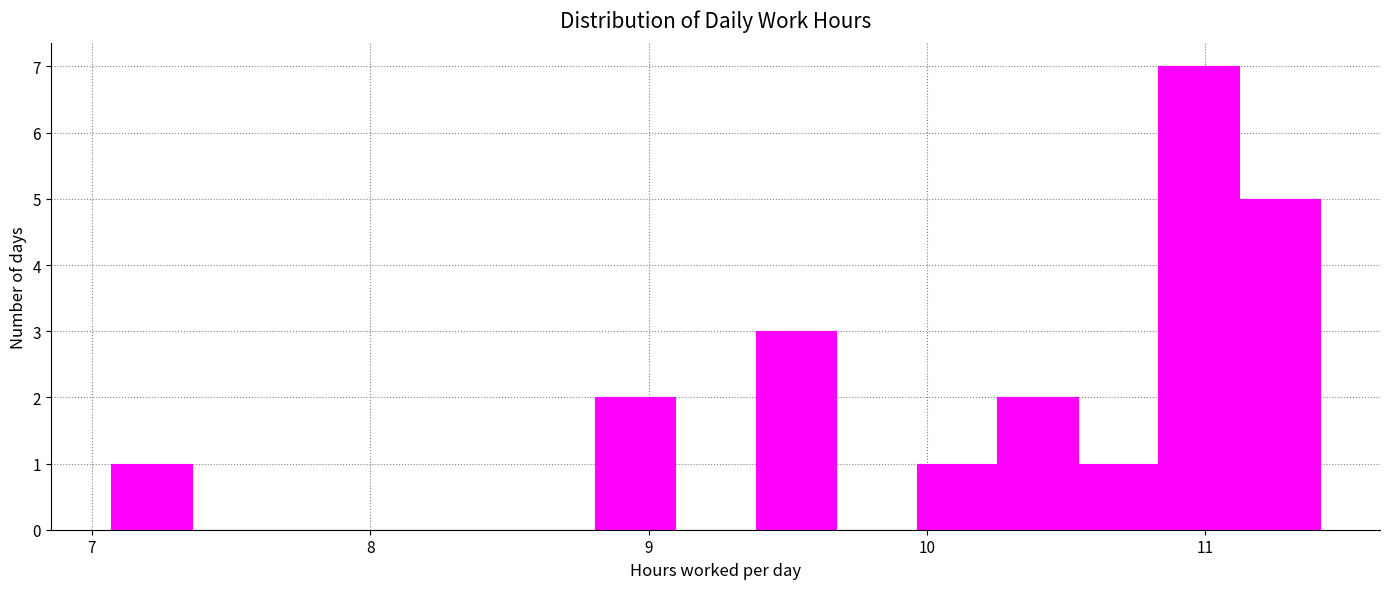

Read against the x-axis, roughly where is the centre of the tallest bar?

11.0